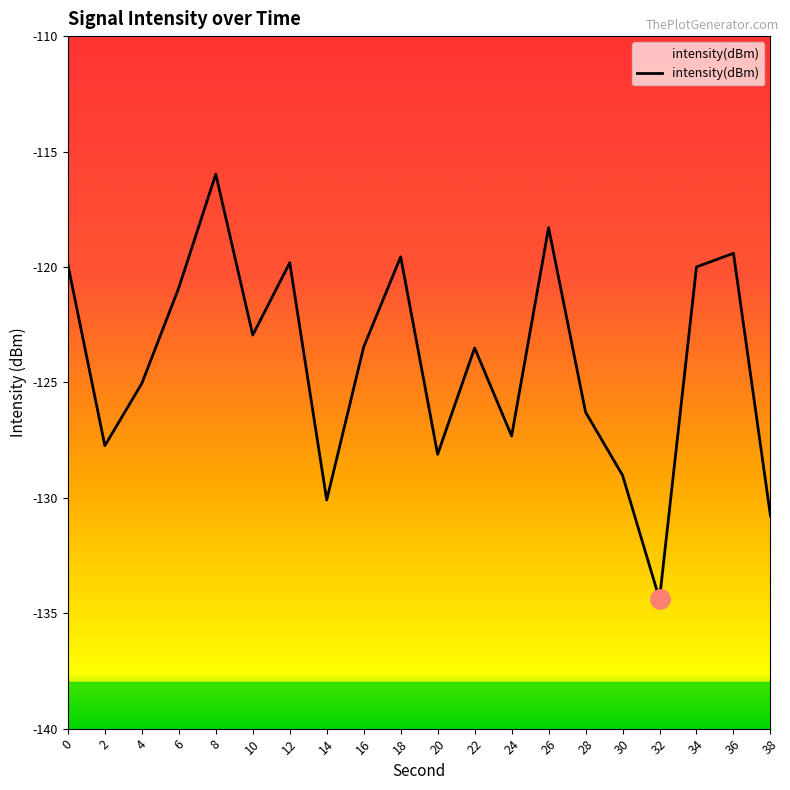

Reading left to right, what are all the values shown in this chart?

0=-119.9	2=-127.7	4=-125.0	6=-120.9	8=-116.0	10=-122.9	12=-119.8	14=-130.1	16=-123.5	18=-119.6	20=-128.1	22=-123.5	24=-127.3	26=-118.3	28=-126.3	30=-129.0	32=-134.4	34=-120.0	36=-119.4	38=-130.8